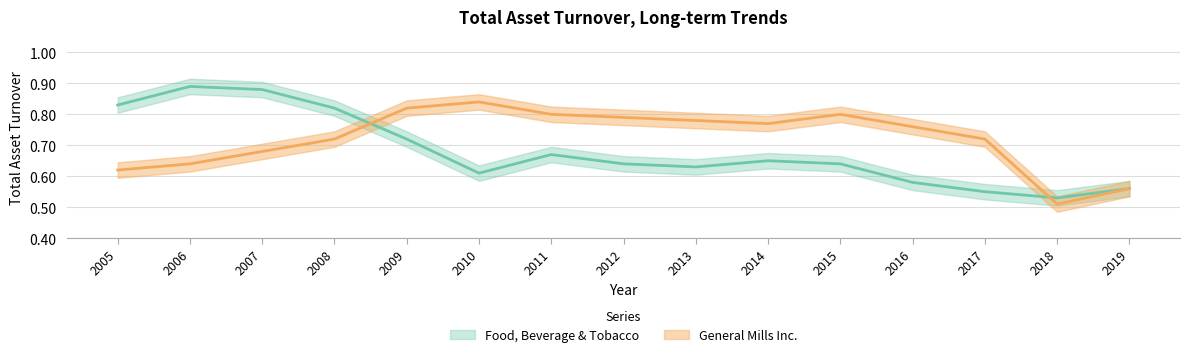

In General Mills Inc., how many points are higher than both neighbors (excluding endpoints)?

2